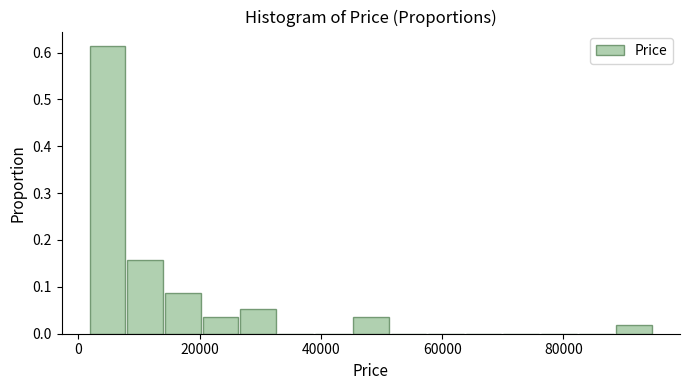

Around what value on the x-axis is the tallest bar? Give the approximate position of its centre, as read against the axis.

4000